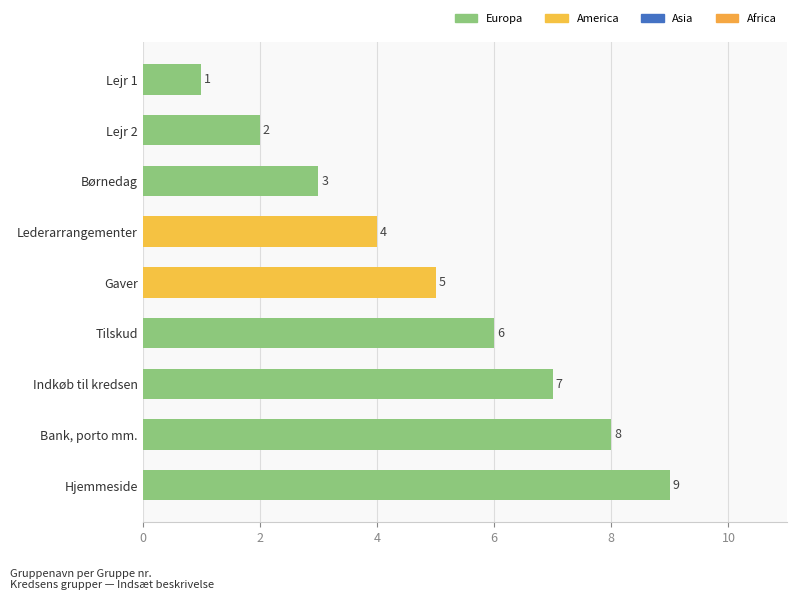

What is the change in value from Børnedag to Bank, porto mm.?

+5